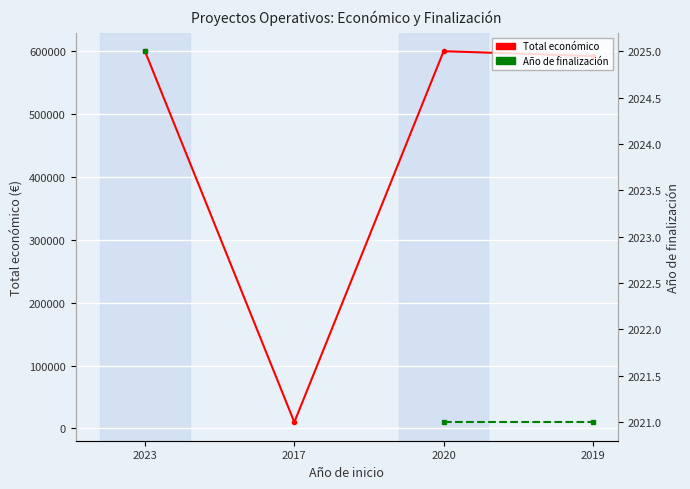

Count the number of categories in the chart.

4